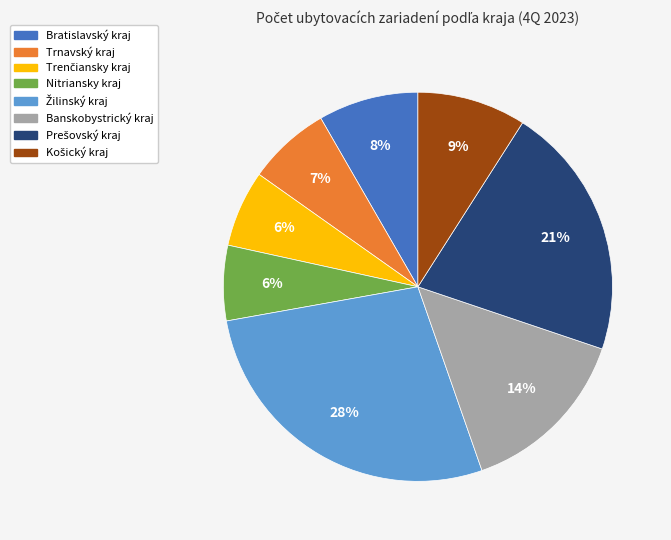

To the nearest percent, what portion does Banskobystrický kraj represent?

14%